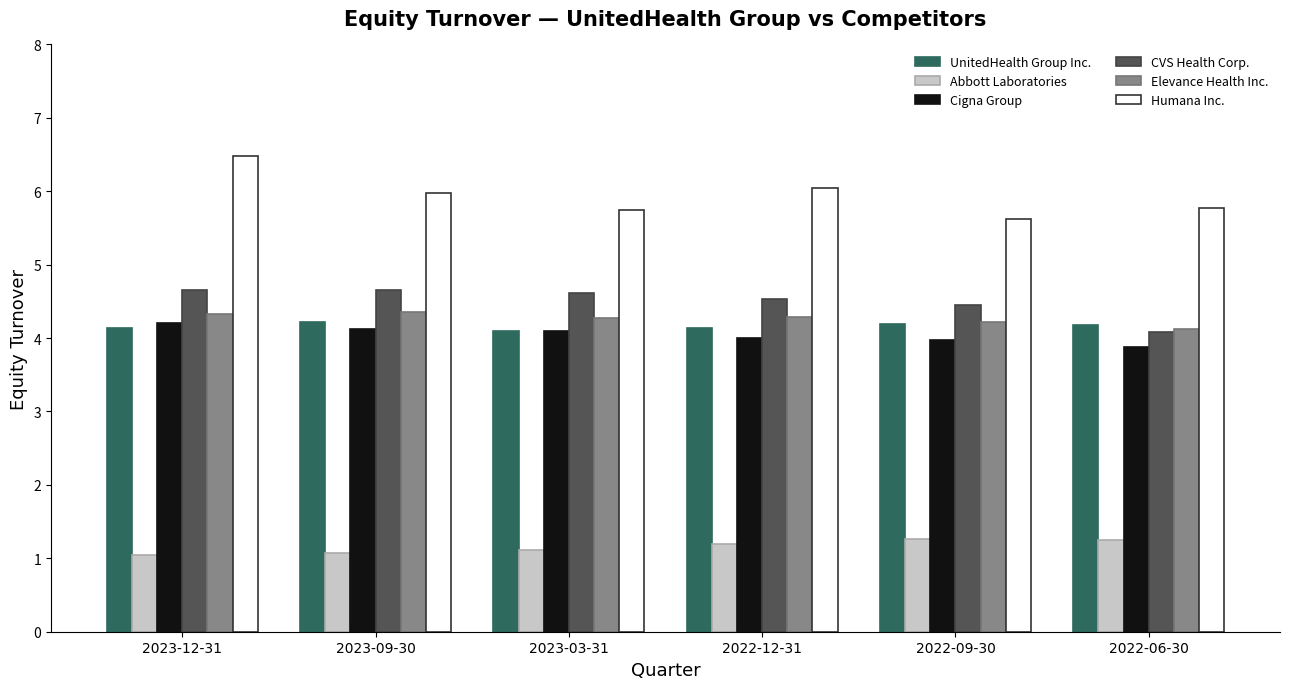

Which series has the largest total across all categories?

Humana Inc.